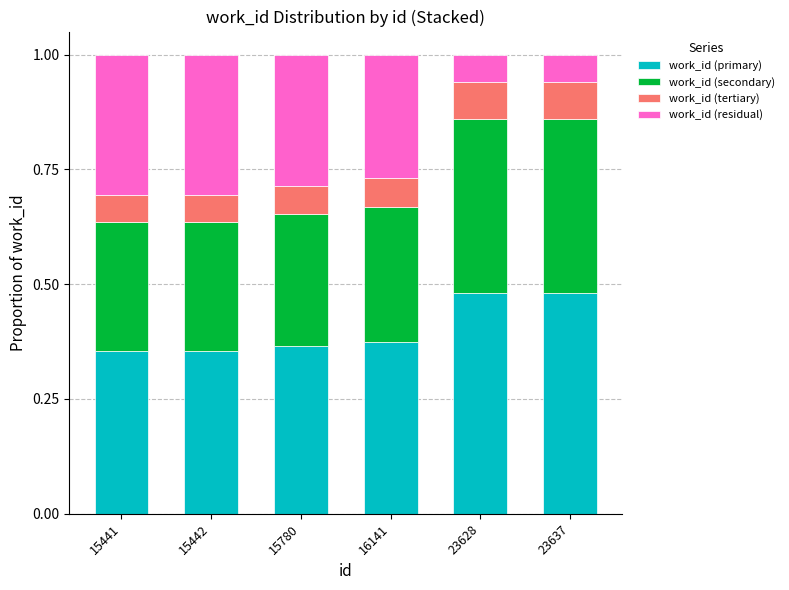

What are all the series names shown in the legend?

work_id (primary), work_id (secondary), work_id (tertiary), work_id (residual)